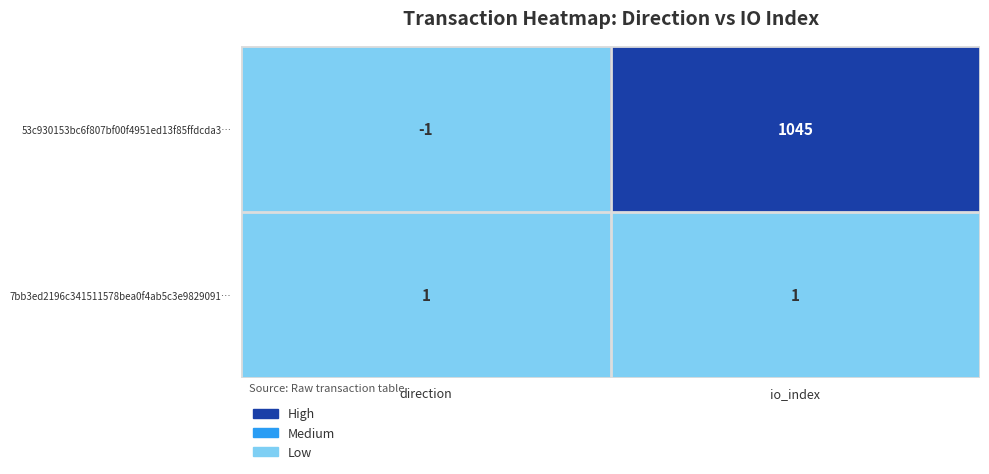

Between direction and io_index, which series saw the biggest shift?

53c930153bc6f807bf00f4951ed13f85ffdcda3…